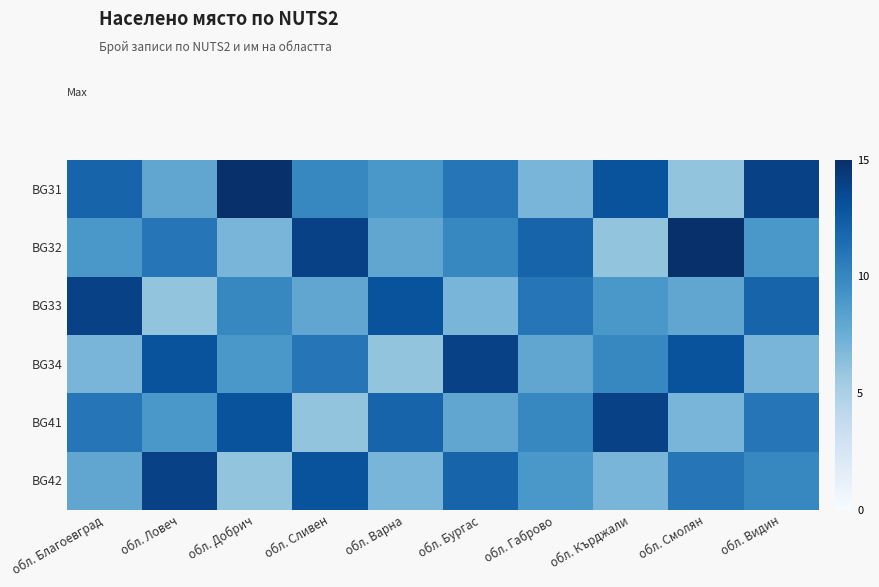

Count the number of data series in this chart.

6